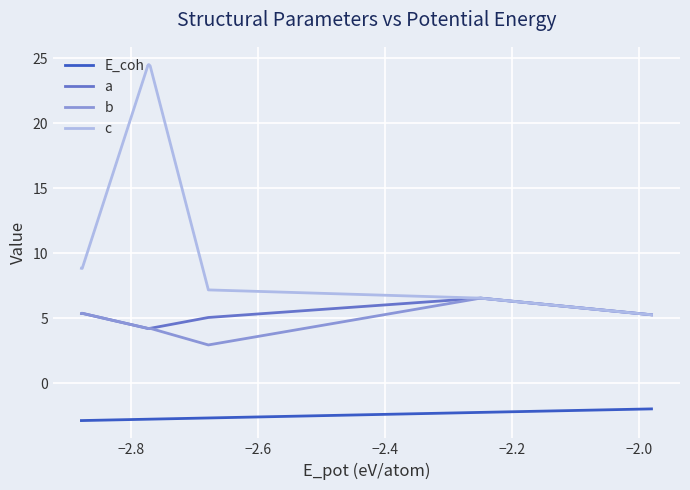

What is the maximum value shown in the chart?

24.5